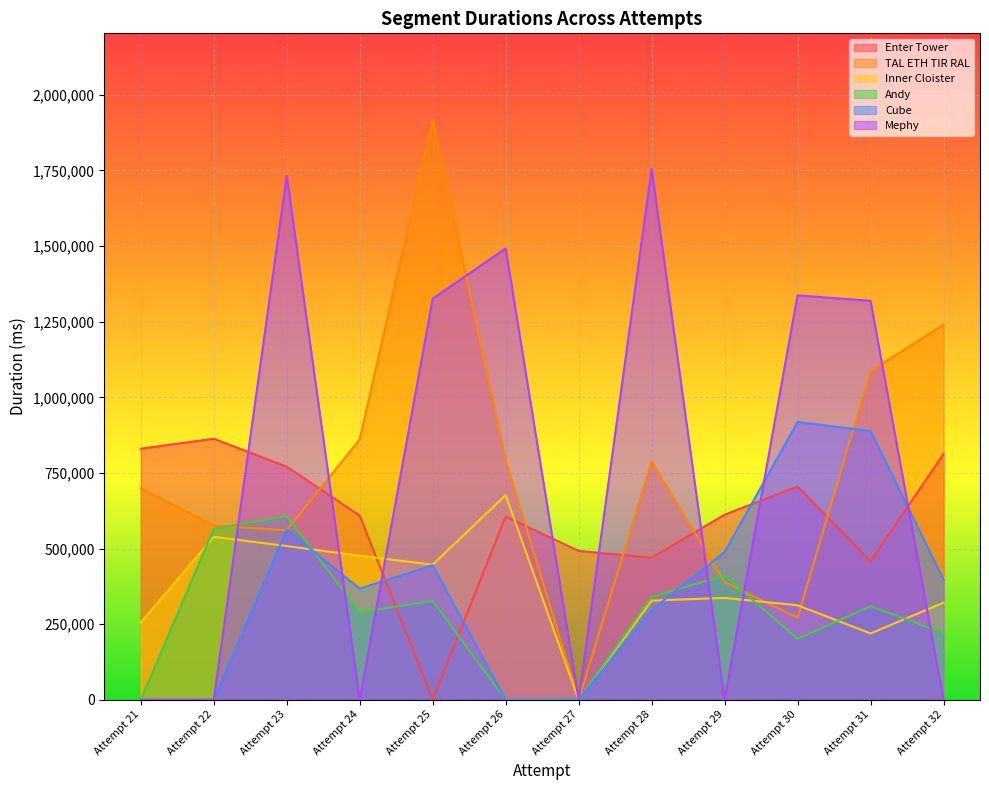

Between Attempt 27 and Attempt 21, which is larger?

Attempt 21